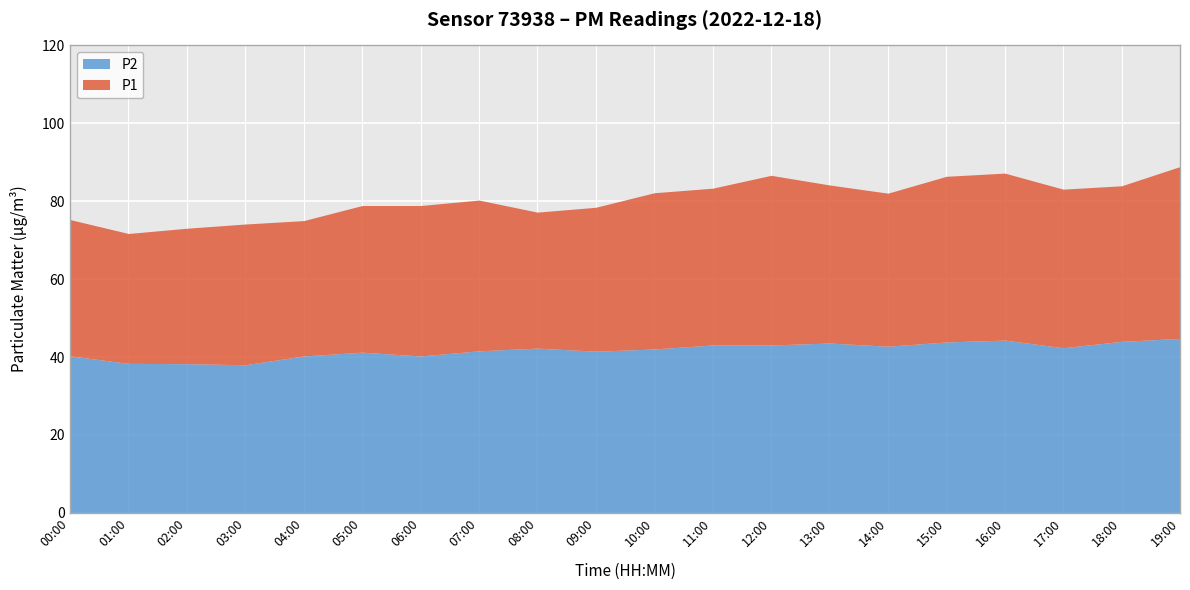

True or false: P2 and P1 cross at least once.

False